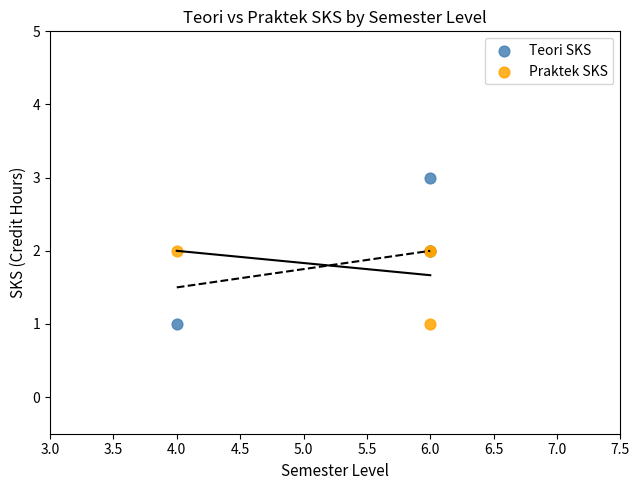

Which series contains the highest Y value?

Teori SKS